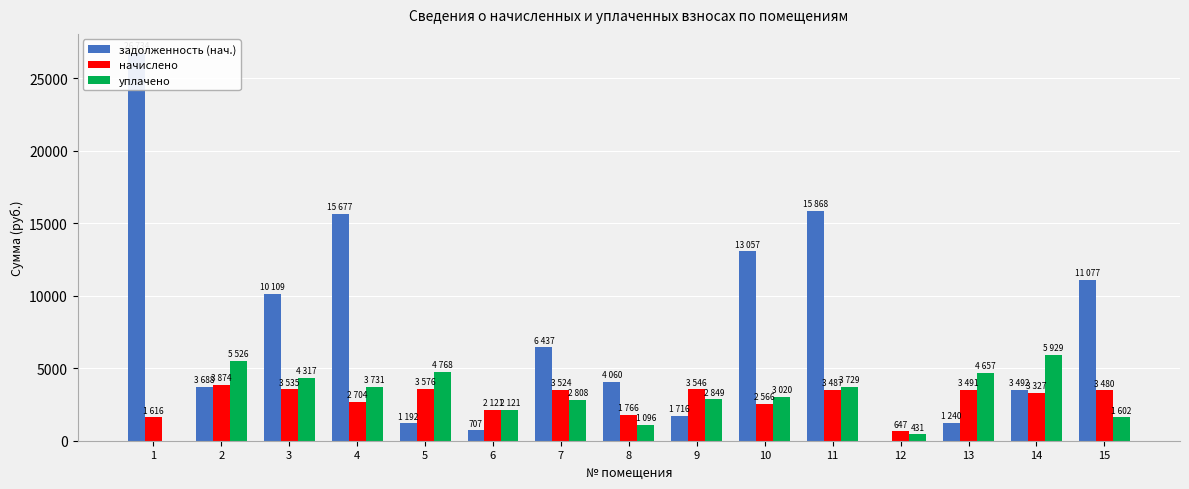

What is the value of the уплачено bar at the 7th from the left?

2808.1